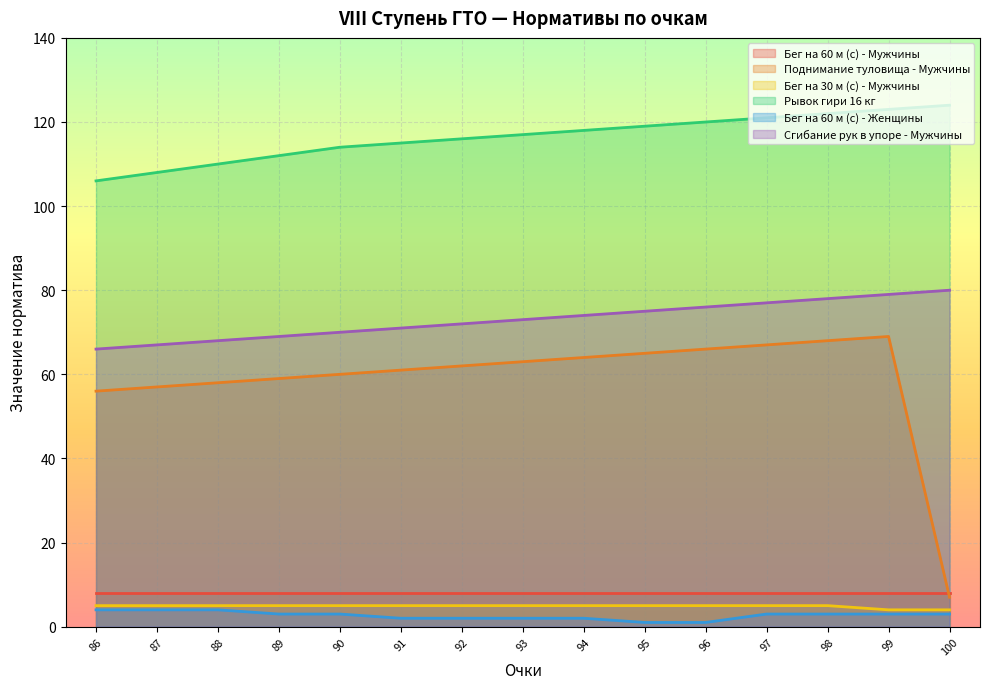

The value of Сгибание рук в упоре - Мужчины at 94 is 74. True or false?

True